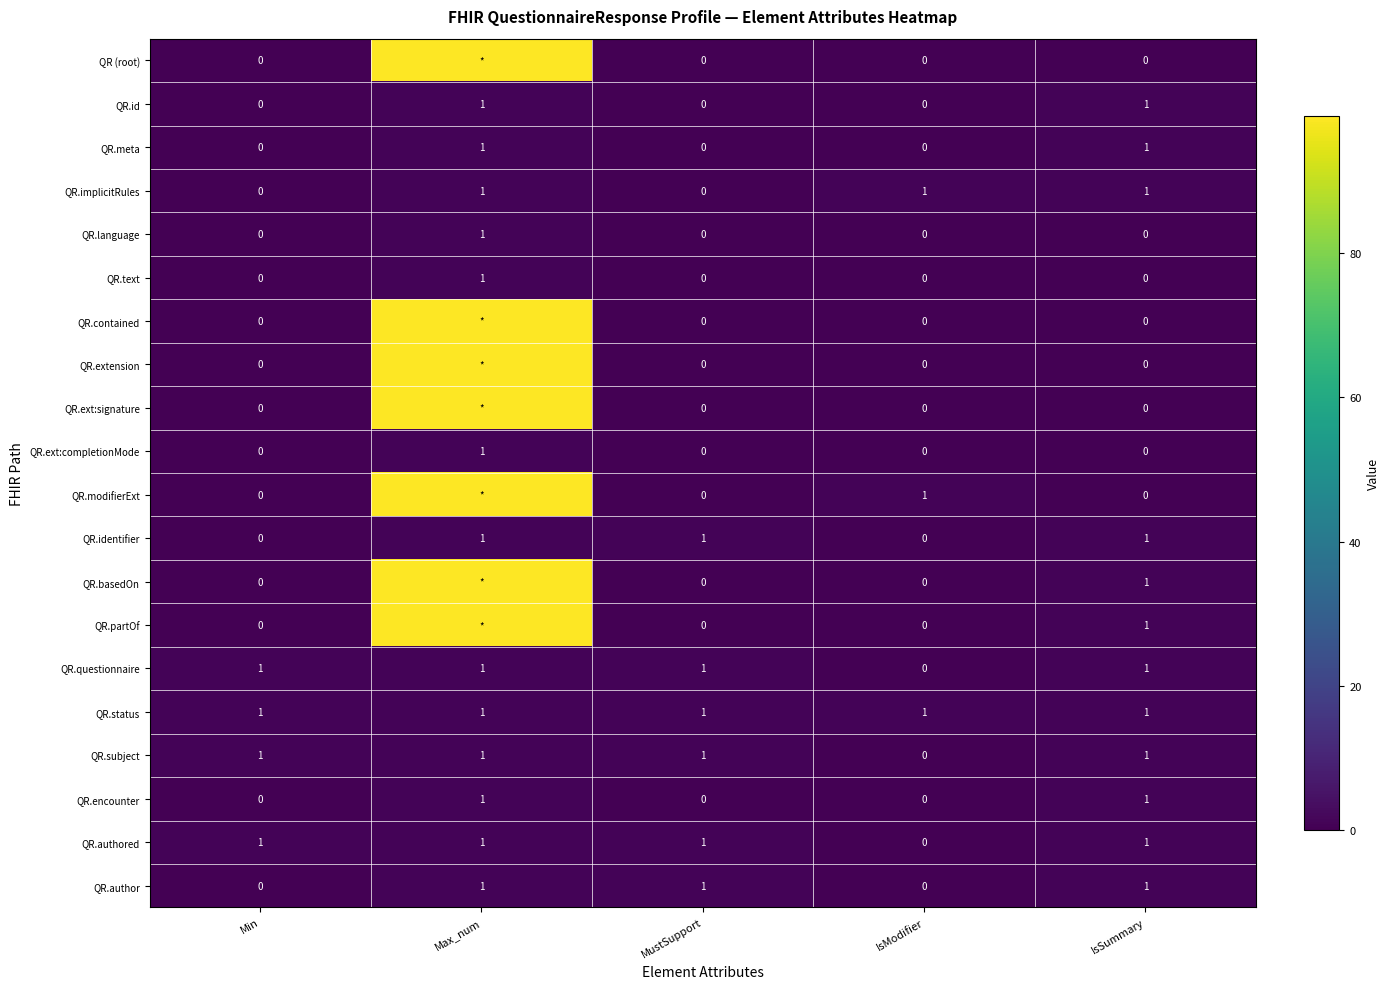

How many data points does each series have?

5